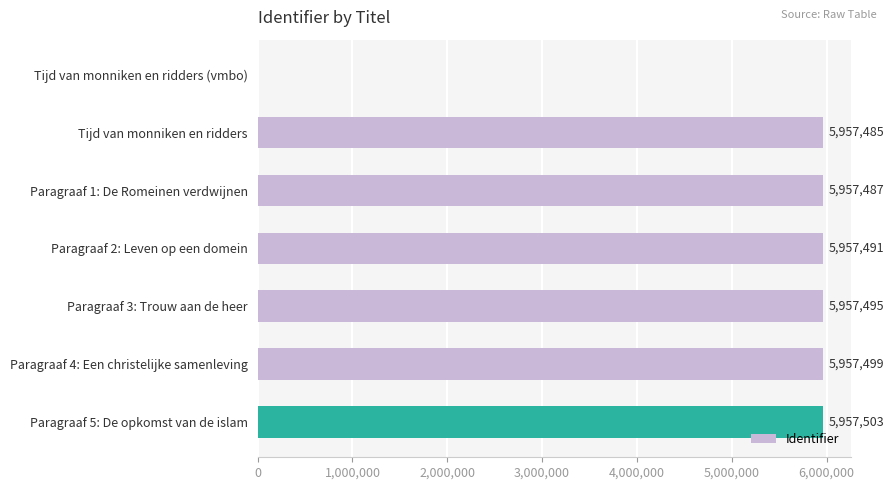

What is the sum of the values at Tijd van monniken en ridders (vmbo) and Paragraaf 2: Leven op een domein?

5957491